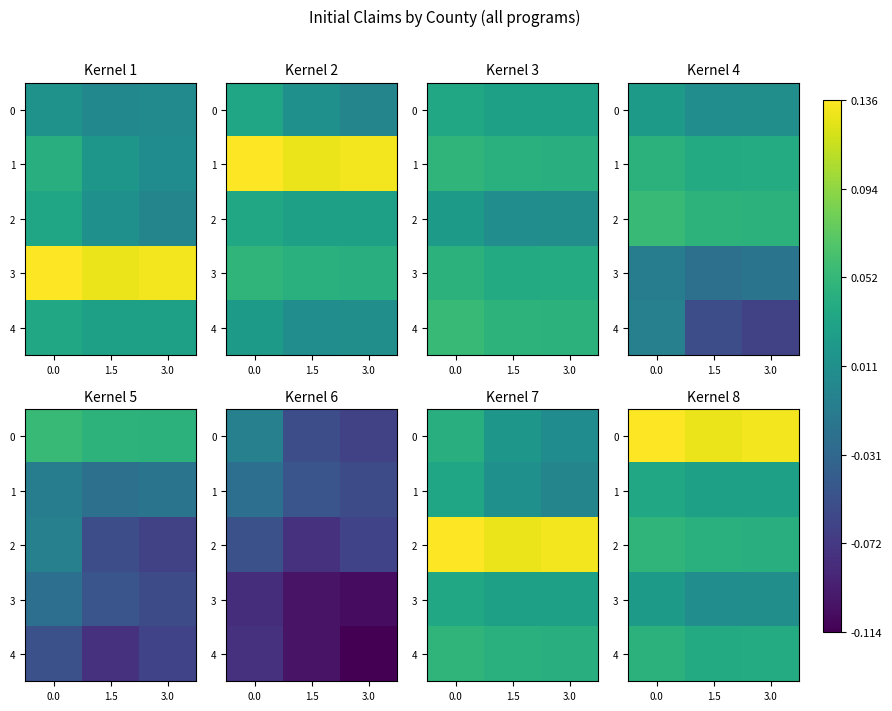

The value of 1 at 3.0 is 0.0. True or false?

True